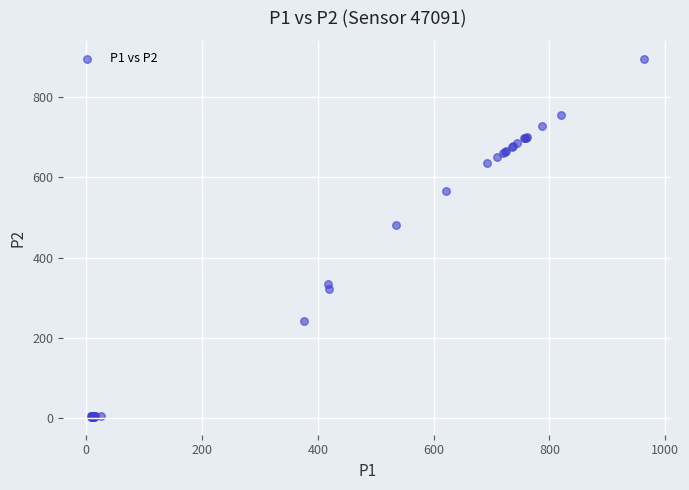

What Y value in the scatter plot is closest to 449?

481.8